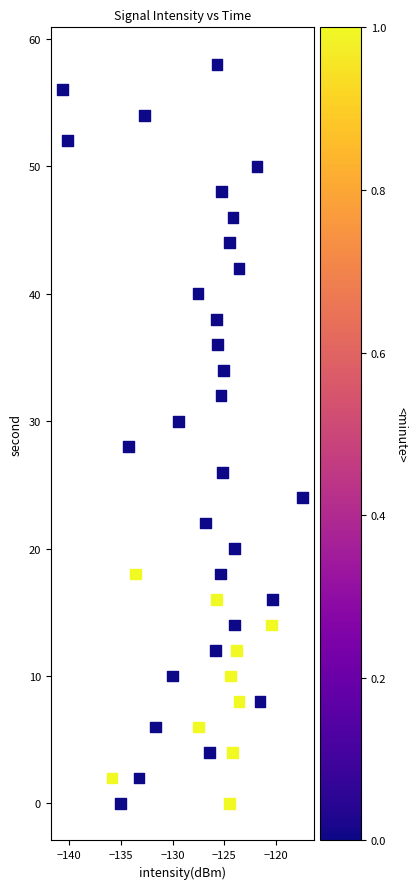

What is the range of Y values (max minus min)?

58